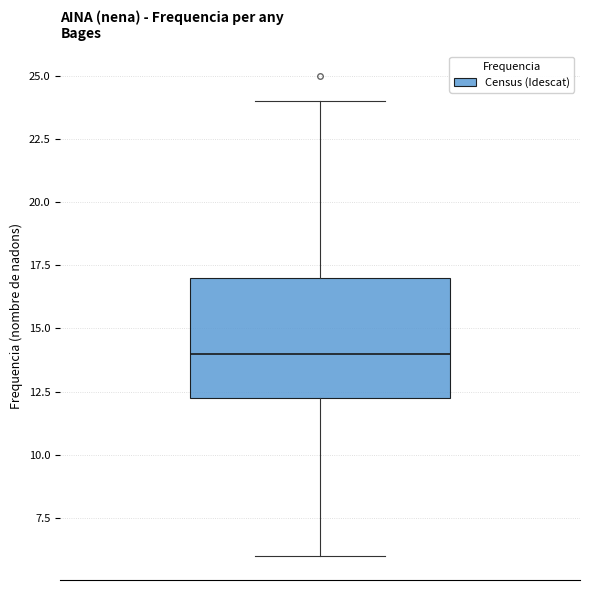

Read this box plot against the y-axis: the position of the median line, the range covered by the box, and the ends of both whiskers. The values are not printed on the chart, so give them approximately, as read against the axis.

median 14.0, box 12.5 to 17.0, whiskers 6.0 to 24.0